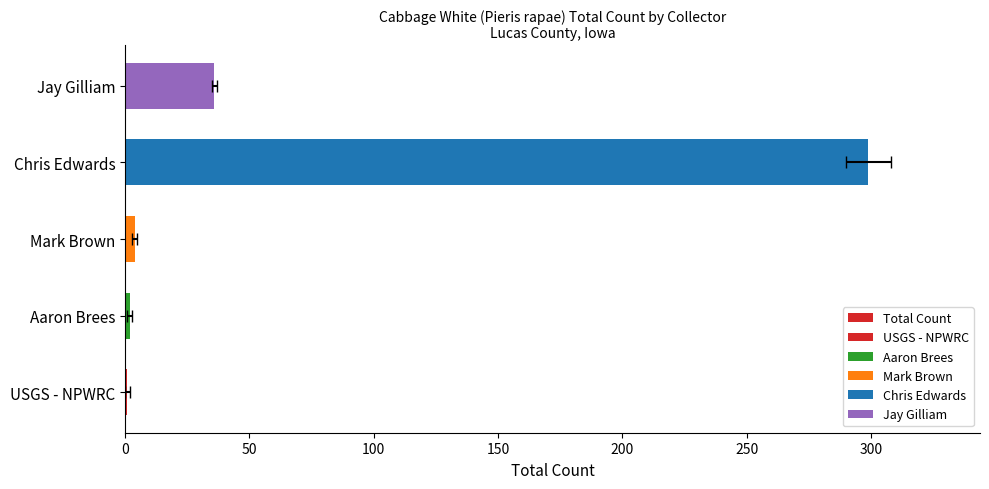

True or false: the data shows 4 at Mark Brown.

True